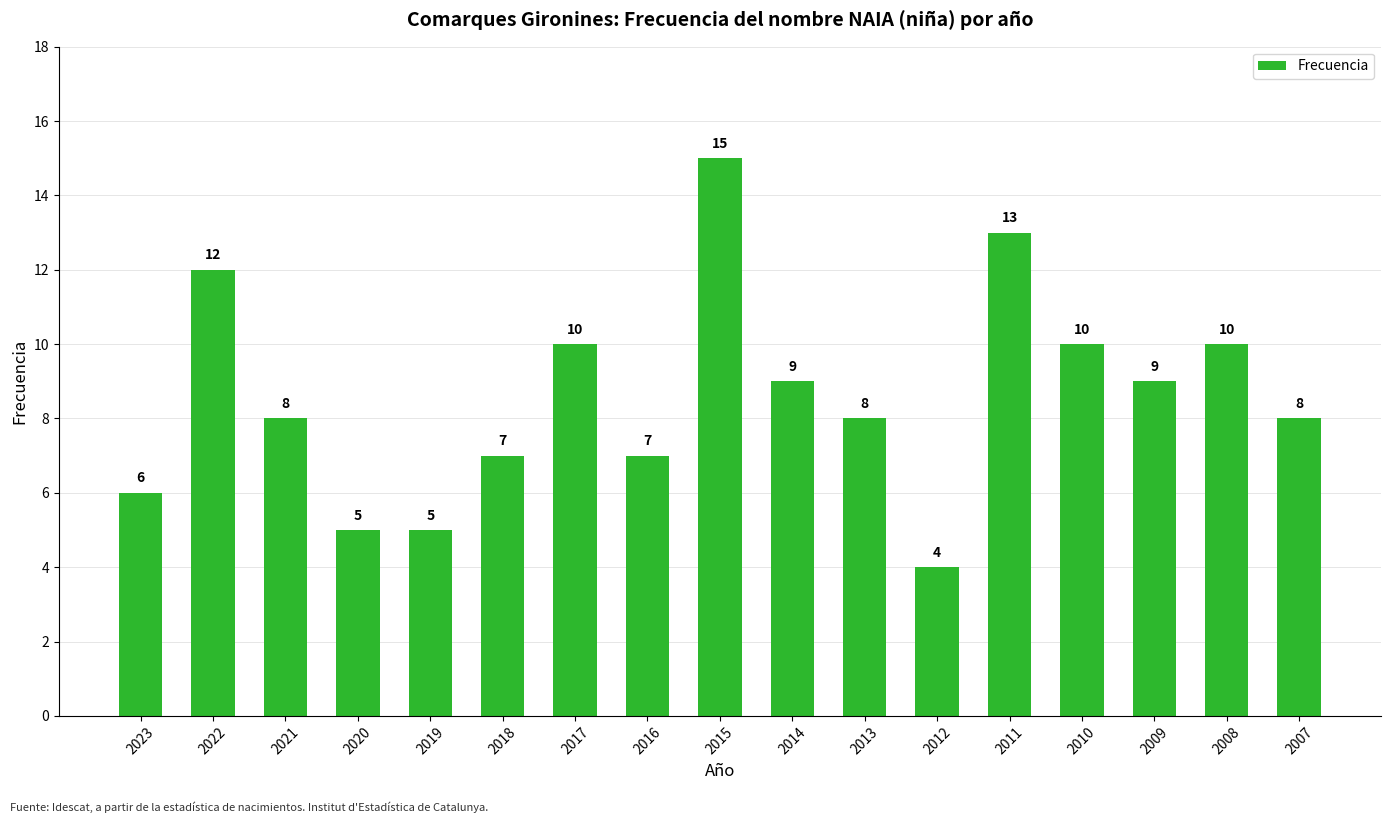

The chart shows a value of 8 at 2013. True or false?

True